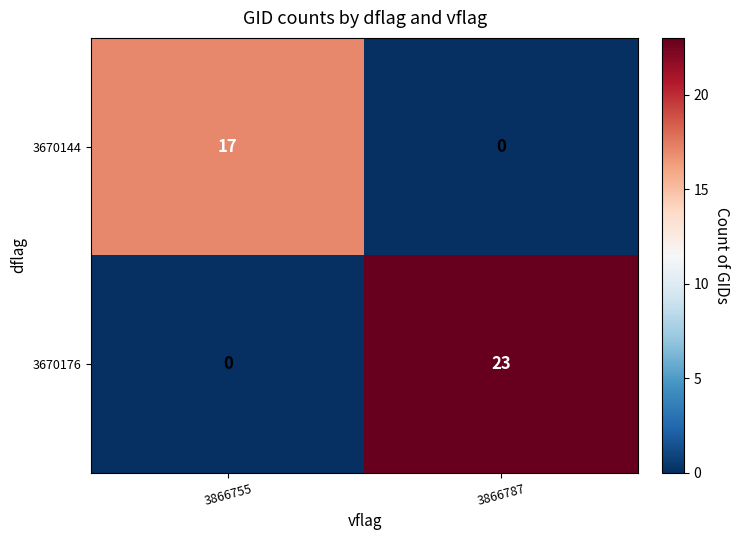

Which series changed the most between 3866755 and 3866787?

3670176